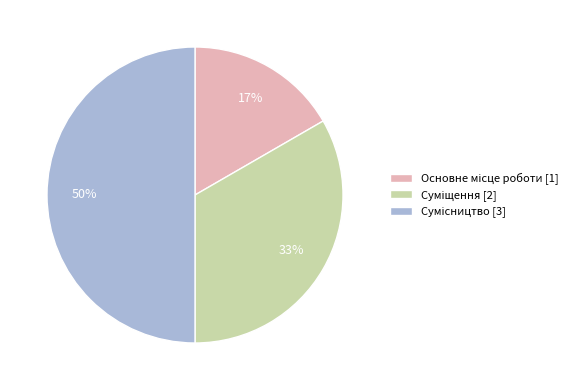

To the nearest percent, what is the average slice percentage?

33%